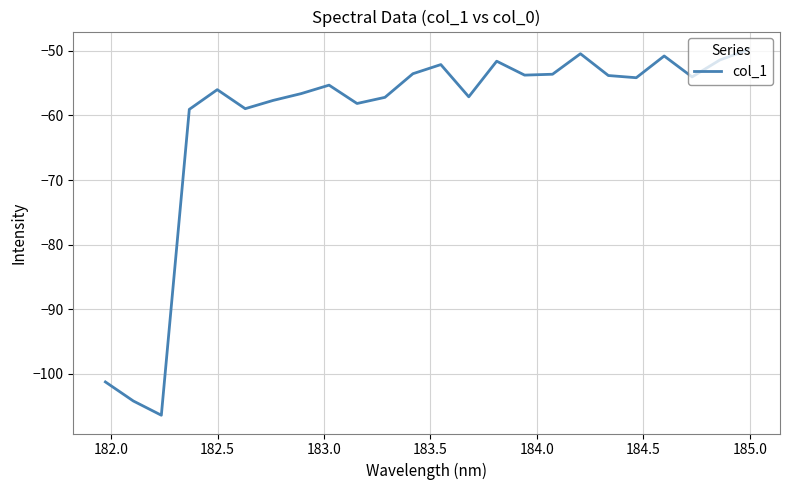

What is the smallest value displayed?

-106.4